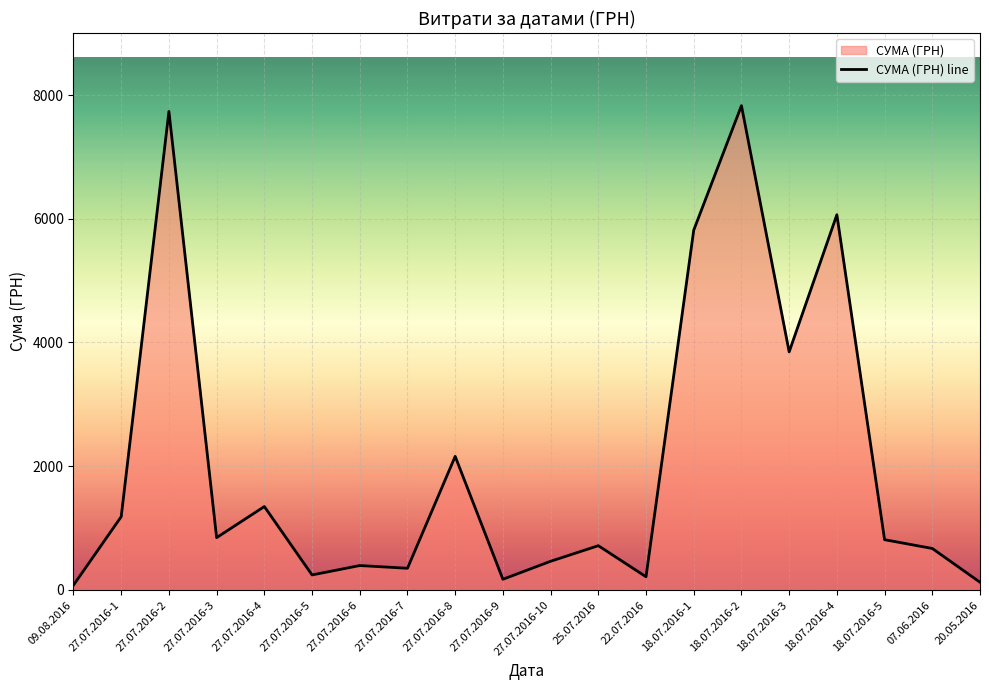

Where is the data nearest to the value 3952?

18.07.2016-3